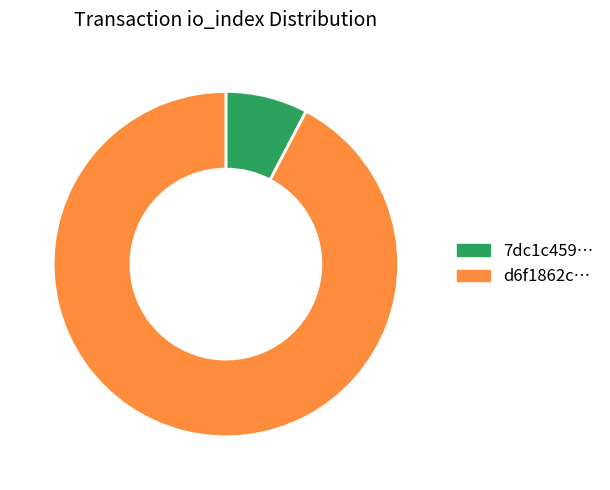

Count the number of slices in the pie.

2